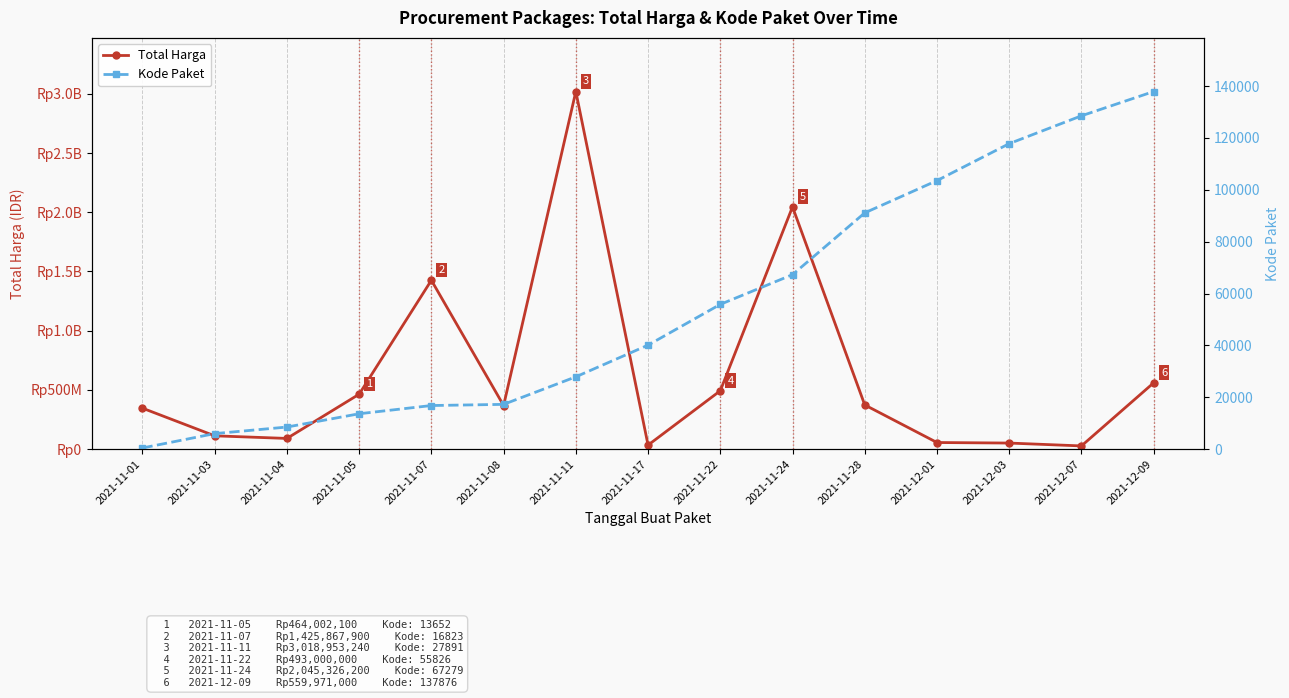

What is the sum of the Total Harga values at 2021-11-07 and 2021-12-01?

1482020700